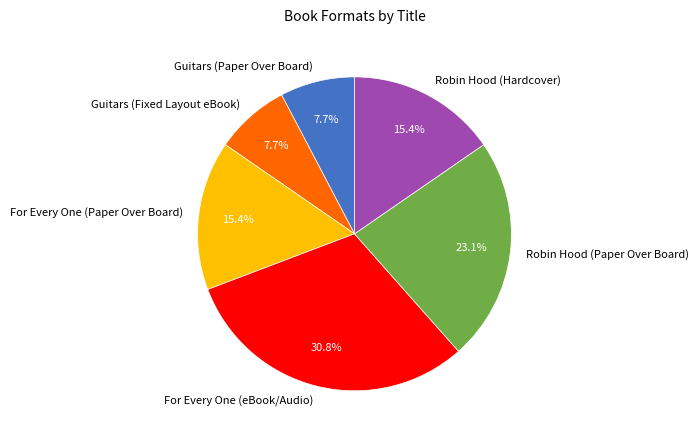

Is it true that For Every One (eBook/Audio) is 36% of the pie?

False